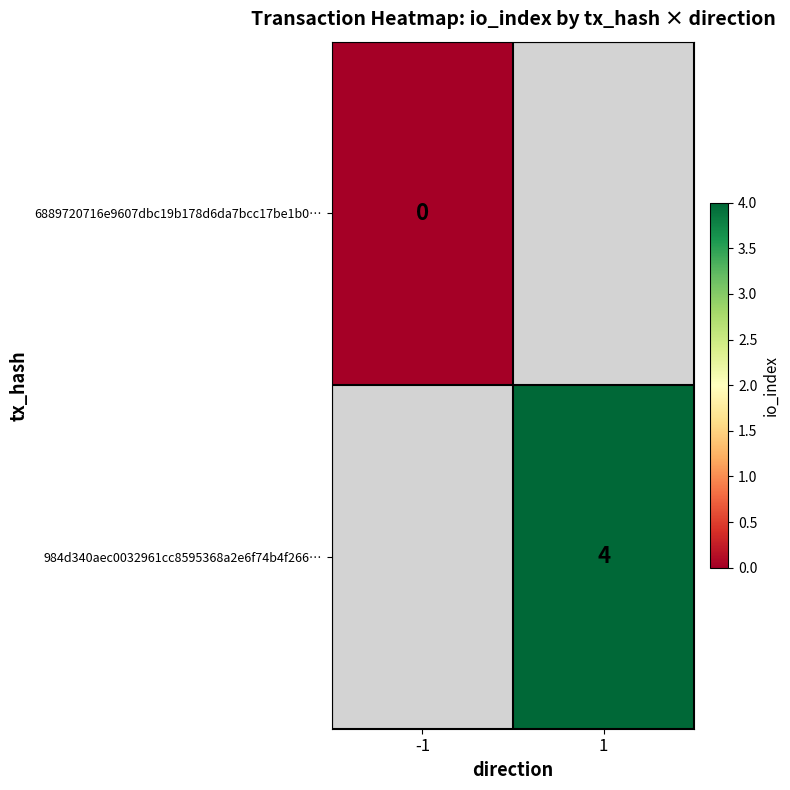

The 984d340aec0032961cc8595368a2e6f74b4f266… series shows 4 at 1. True or false?

True